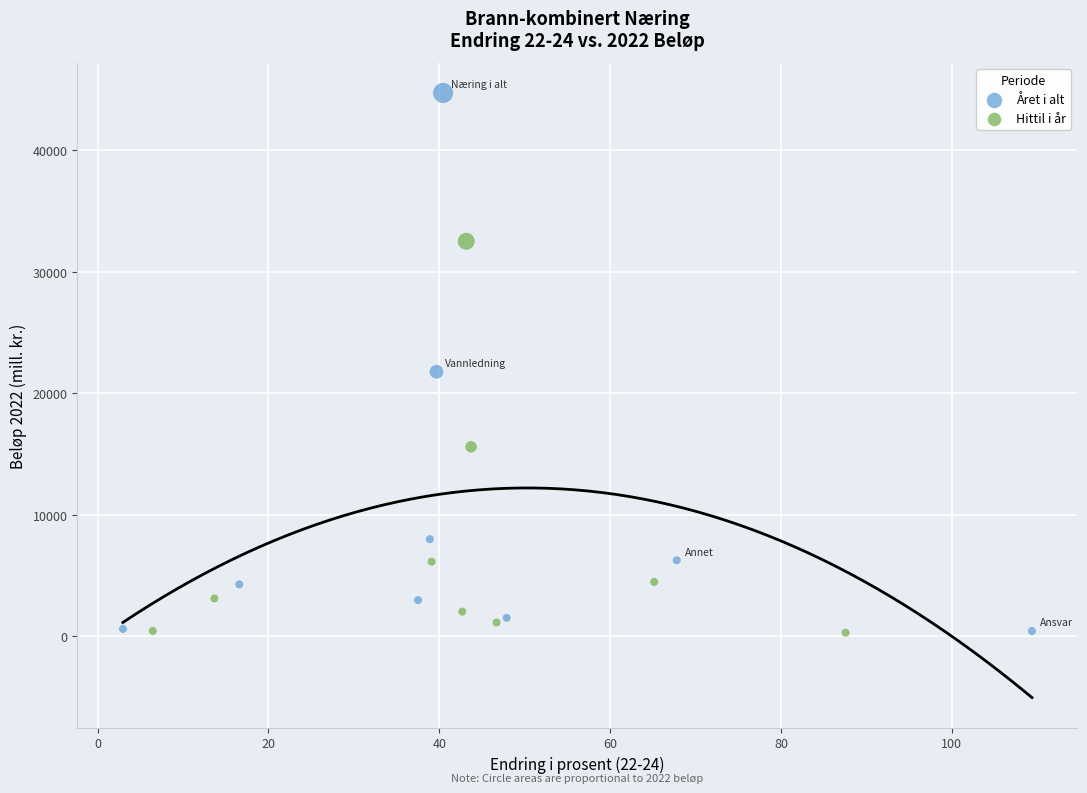

Which series has the widest spread of Y values?

Året i alt